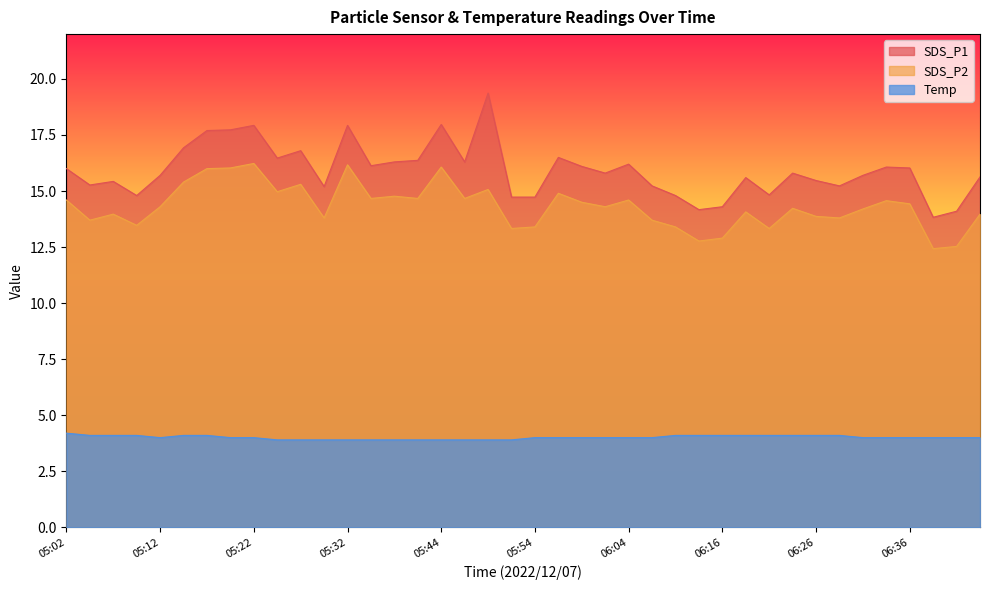

At which category is the sum across all series the highest?

05:49